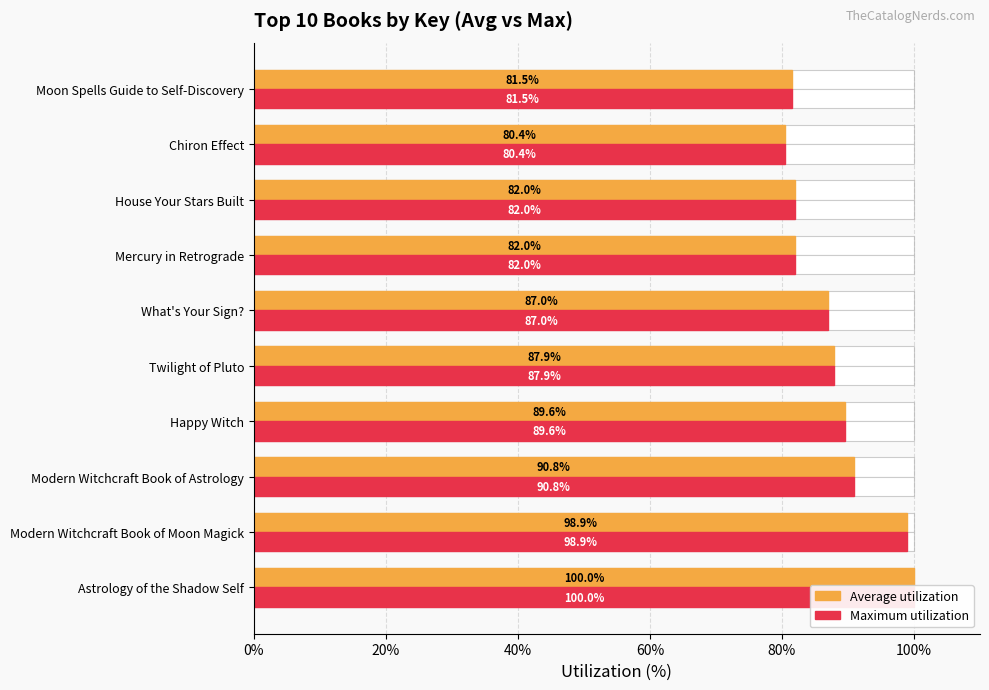

Which series has the largest total across all categories?

Average utilization